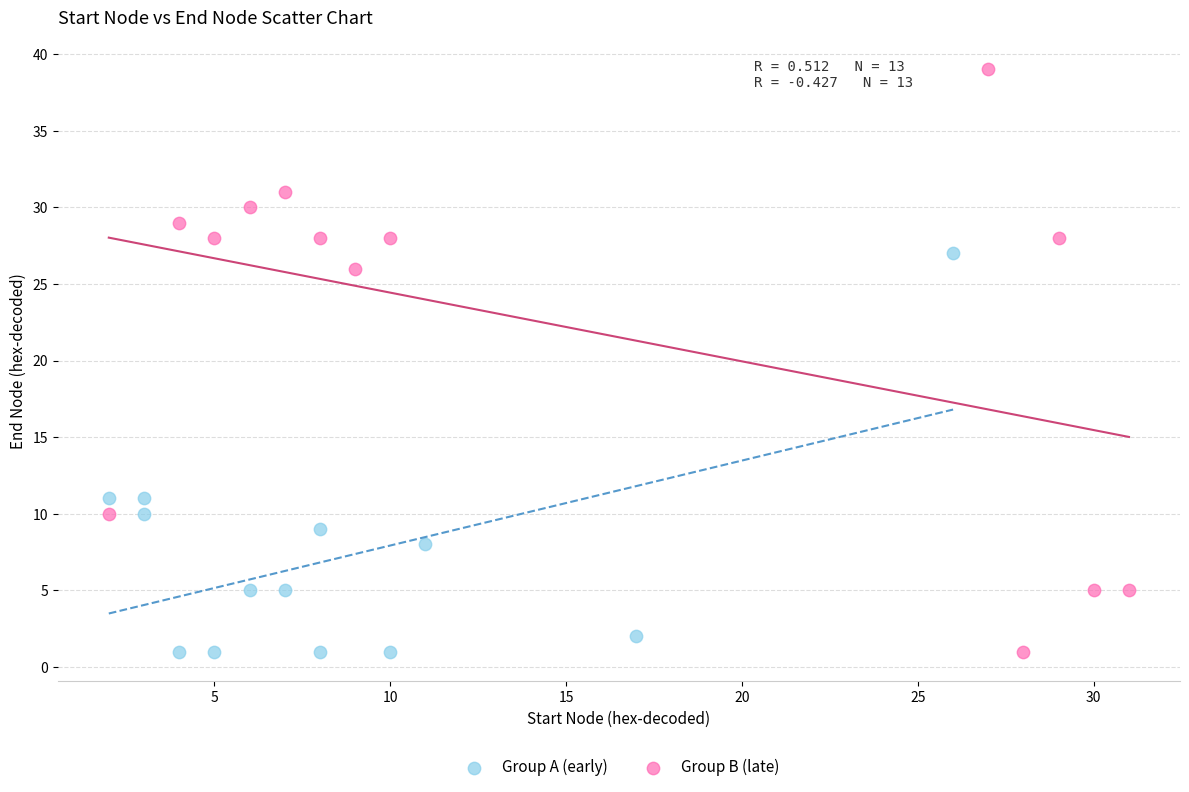

Which series contains the highest Y value?

Group B (late)